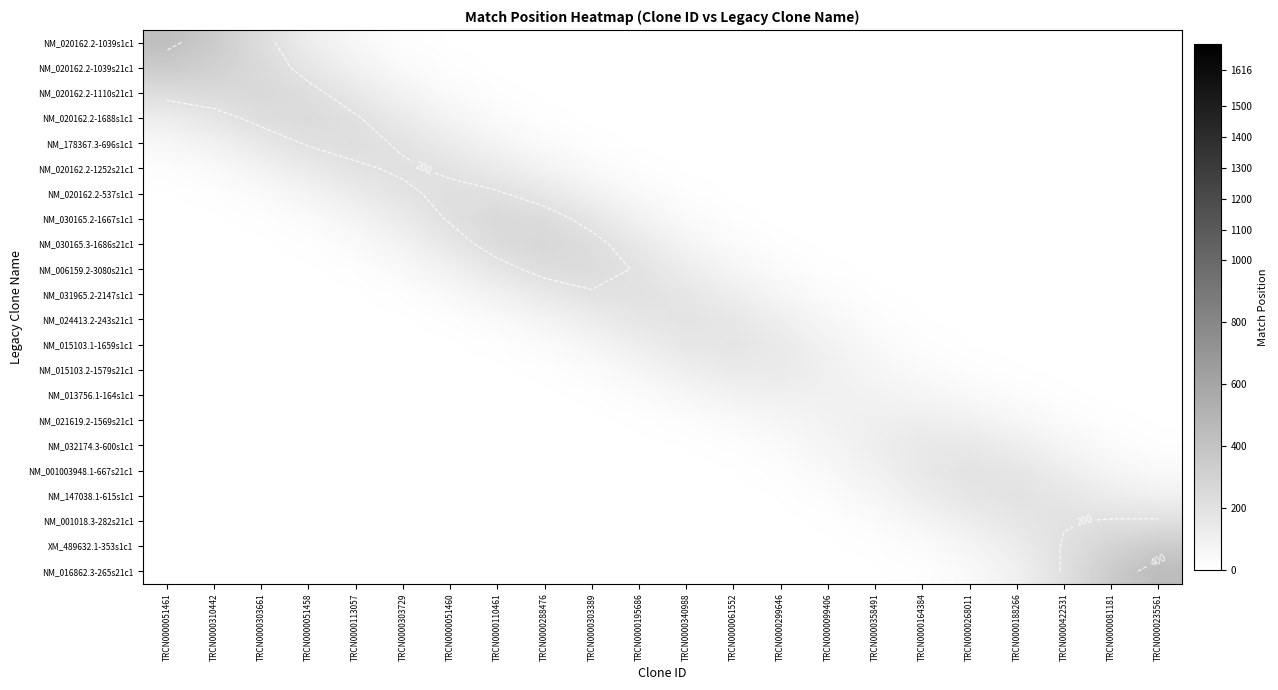

Is it true that NM_001018.3-282s21c1 equals 89.0 at TRCN0000113057?

False